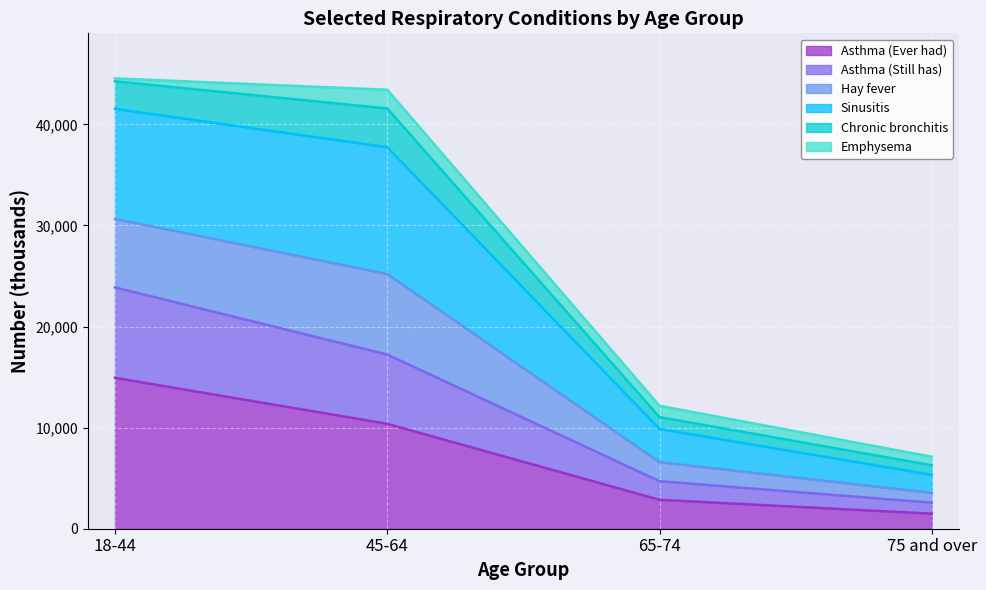

At which label does Asthma (Ever had) reach its peak?

18-44